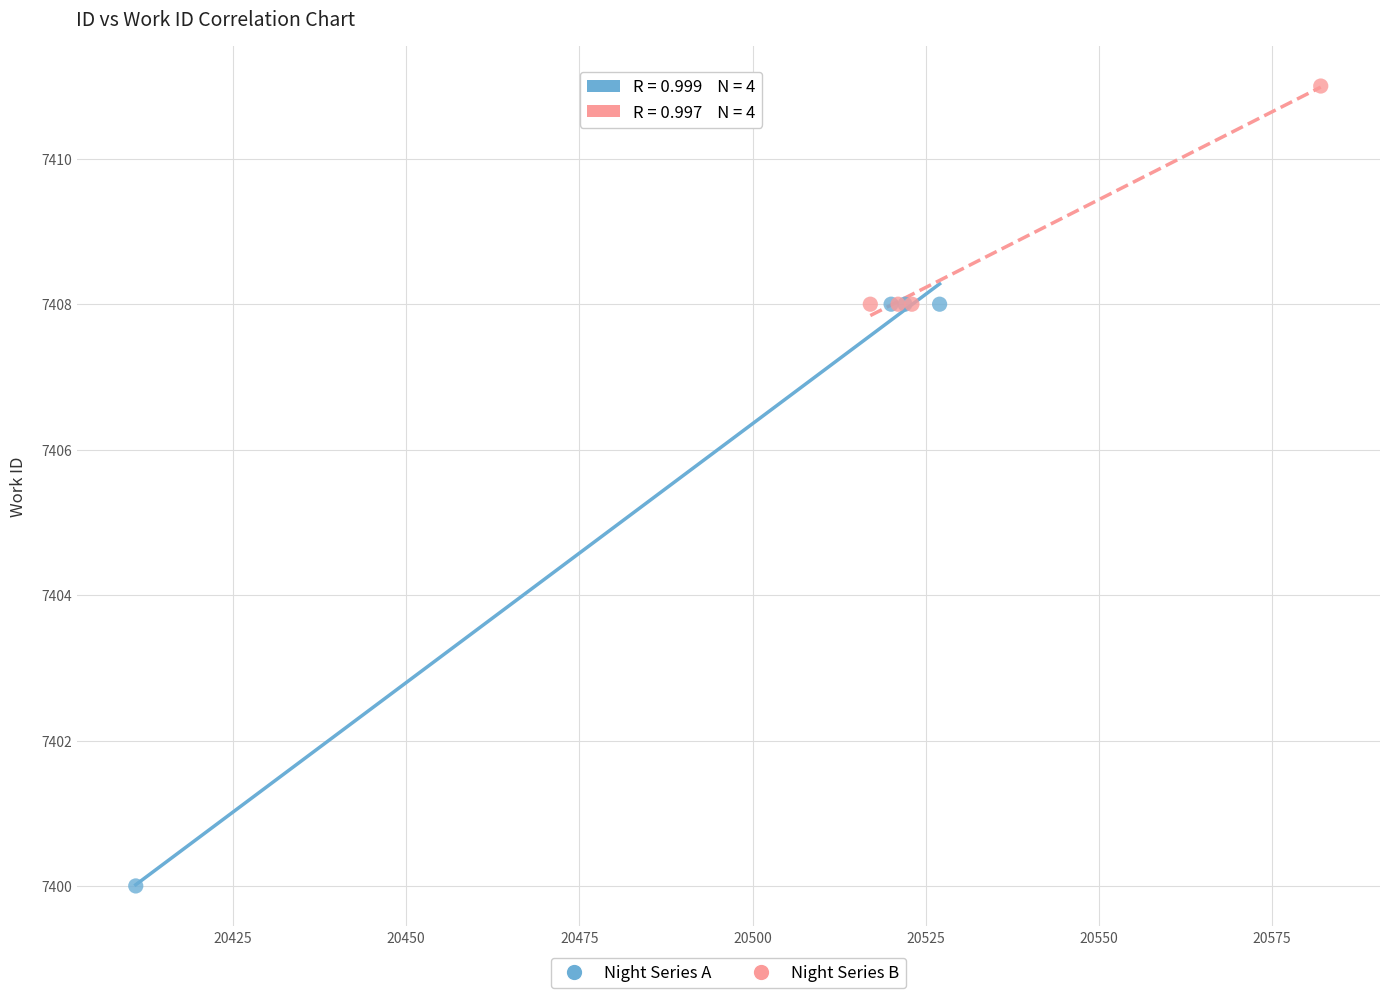

Which series reaches the maximum Y coordinate?

Night Series B